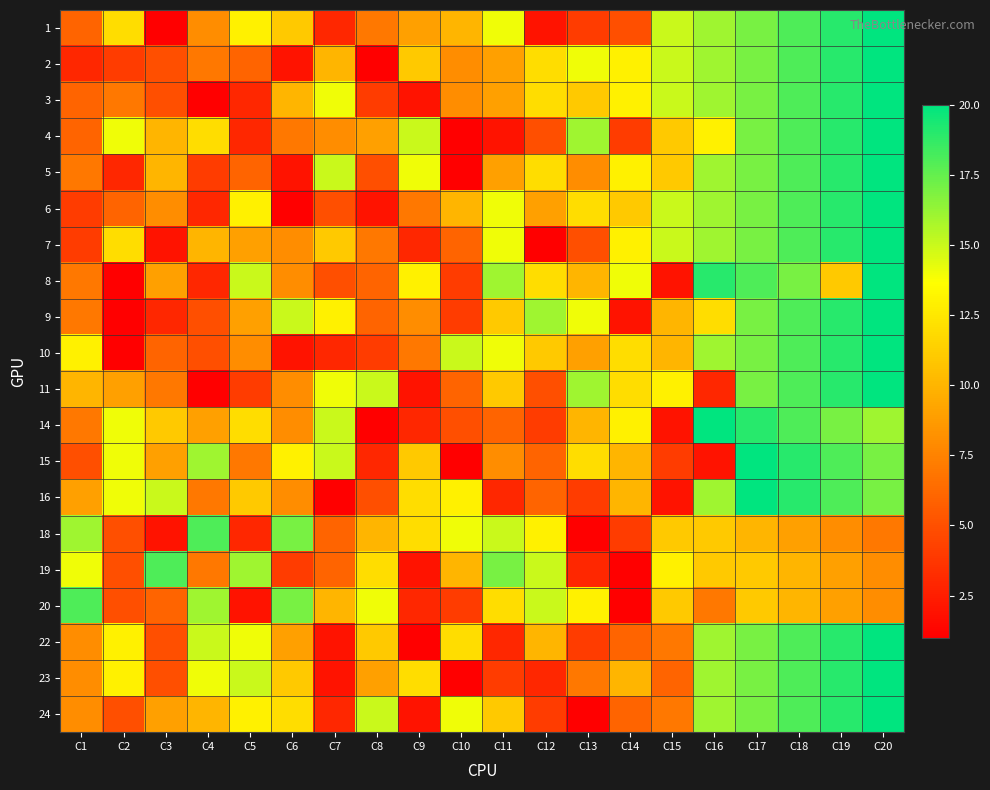

Reading left to right, list all the values displayed in this chart.

1: C1=6	C2=12	C3=1	C4=8	C5=13	C6=11	C7=3	C8=7	C9=9	C10=10	C11=14	C12=2	C13=4	C14=5	C15=15	C16=16	C17=17	C18=18	C19=19	C20=20
2: C1=3	C2=4	C3=5	C4=7	C5=6	C6=2	C7=10	C8=1	C9=11	C10=8	C11=9	C12=12	C13=14	C14=13	C15=15	C16=16	C17=17	C18=18	C19=19	C20=20
3: C1=6	C2=7	C3=5	C4=1	C5=3	C6=10	C7=14	C8=4	C9=2	C10=8	C11=9	C12=12	C13=11	C14=13	C15=15	C16=16	C17=17	C18=18	C19=19	C20=20
4: C1=6	C2=14	C3=10	C4=12	C5=3	C6=7	C7=8	C8=9	C9=15	C10=1	C11=2	C12=5	C13=16	C14=4	C15=11	C16=13	C17=17	C18=18	C19=19	C20=20
5: C1=7	C2=3	C3=10	C4=4	C5=6	C6=2	C7=15	C8=5	C9=14	C10=1	C11=9	C12=12	C13=8	C14=13	C15=11	C16=16	C17=17	C18=18	C19=19	C20=20
6: C1=4	C2=6	C3=8	C4=3	C5=13	C6=1	C7=5	C8=2	C9=7	C10=10	C11=14	C12=9	C13=12	C14=11	C15=15	C16=16	C17=17	C18=18	C19=19	C20=20
7: C1=4	C2=12	C3=2	C4=10	C5=9	C6=8	C7=11	C8=7	C9=3	C10=6	C11=14	C12=1	C13=5	C14=13	C15=15	C16=16	C17=17	C18=18	C19=19	C20=20
8: C1=7	C2=1	C3=9	C4=3	C5=15	C6=8	C7=5	C8=6	C9=13	C10=4	C11=16	C12=12	C13=10	C14=14	C15=2	C16=19	C17=18	C18=17	C19=11	C20=20
9: C1=7	C2=1	C3=3	C4=5	C5=9	C6=15	C7=13	C8=6	C9=8	C10=4	C11=11	C12=16	C13=14	C14=2	C15=10	C16=12	C17=17	C18=18	C19=19	C20=20
10: C1=13	C2=1	C3=6	C4=5	C5=8	C6=2	C7=3	C8=4	C9=7	C10=15	C11=14	C12=11	C13=9	C14=12	C15=10	C16=16	C17=17	C18=18	C19=19	C20=20
11: C1=10	C2=9	C3=7	C4=1	C5=4	C6=8	C7=14	C8=15	C9=2	C10=6	C11=11	C12=5	C13=16	C14=12	C15=13	C16=3	C17=17	C18=18	C19=19	C20=20
14: C1=7	C2=14	C3=11	C4=9	C5=12	C6=8	C7=15	C8=1	C9=3	C10=5	C11=6	C12=4	C13=10	C14=13	C15=2	C16=20	C17=19	C18=18	C19=17	C20=16
15: C1=5	C2=14	C3=9	C4=16	C5=7	C6=13	C7=15	C8=3	C9=11	C10=1	C11=8	C12=6	C13=12	C14=10	C15=4	C16=2	C17=20	C18=19	C19=18	C20=17
16: C1=9	C2=14	C3=15	C4=7	C5=11	C6=8	C7=1	C8=5	C9=12	C10=13	C11=3	C12=6	C13=4	C14=10	C15=2	C16=16	C17=20	C18=19	C19=18	C20=17
18: C1=16	C2=5	C3=2	C4=18	C5=3	C6=17	C7=6	C8=10	C9=12	C10=14	C11=15	C12=13	C13=1	C14=4	C15=11	C16=11	C17=10	C18=9	C19=8	C20=7
19: C1=14	C2=5	C3=18	C4=7	C5=16	C6=4	C7=6	C8=12	C9=2	C10=10	C11=17	C12=15	C13=3	C14=1	C15=13	C16=11	C17=11	C18=10	C19=9	C20=8
20: C1=18	C2=5	C3=6	C4=16	C5=2	C6=17	C7=10	C8=14	C9=3	C10=4	C11=12	C12=15	C13=13	C14=1	C15=11	C16=7	C17=11	C18=10	C19=9	C20=8
22: C1=8	C2=13	C3=5	C4=15	C5=14	C6=9	C7=2	C8=11	C9=1	C10=12	C11=3	C12=10	C13=4	C14=6	C15=7	C16=16	C17=17	C18=18	C19=19	C20=20
23: C1=8	C2=13	C3=5	C4=14	C5=15	C6=11	C7=2	C8=9	C9=12	C10=1	C11=4	C12=3	C13=7	C14=10	C15=6	C16=16	C17=17	C18=18	C19=19	C20=20
24: C1=8	C2=5	C3=9	C4=10	C5=13	C6=12	C7=3	C8=15	C9=2	C10=14	C11=11	C12=4	C13=1	C14=6	C15=7	C16=16	C17=17	C18=18	C19=19	C20=20